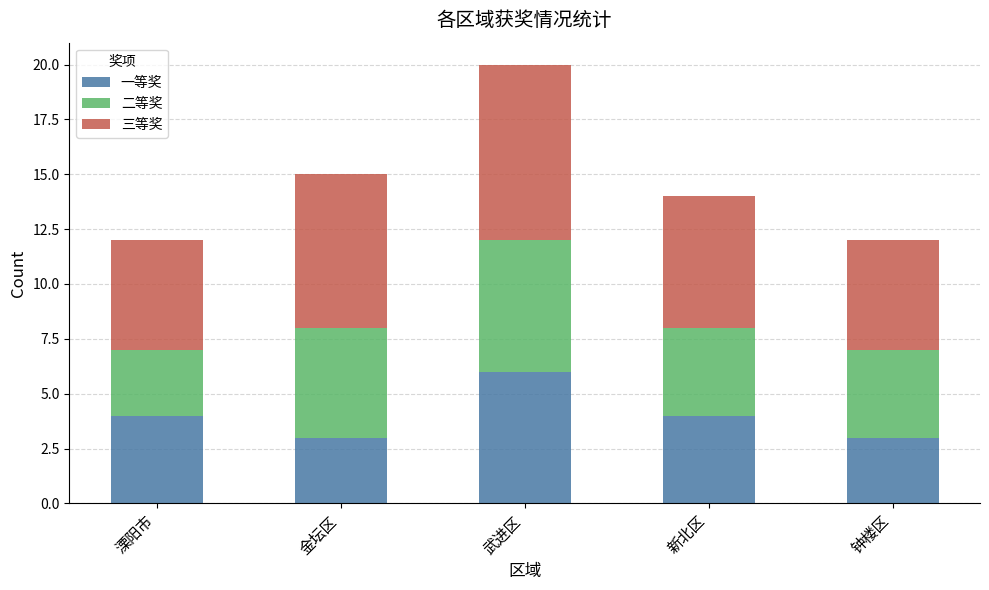

Reading right to left, what are the values for 一等奖?

钟楼区=3	新北区=4	武进区=6	金坛区=3	溧阳市=4